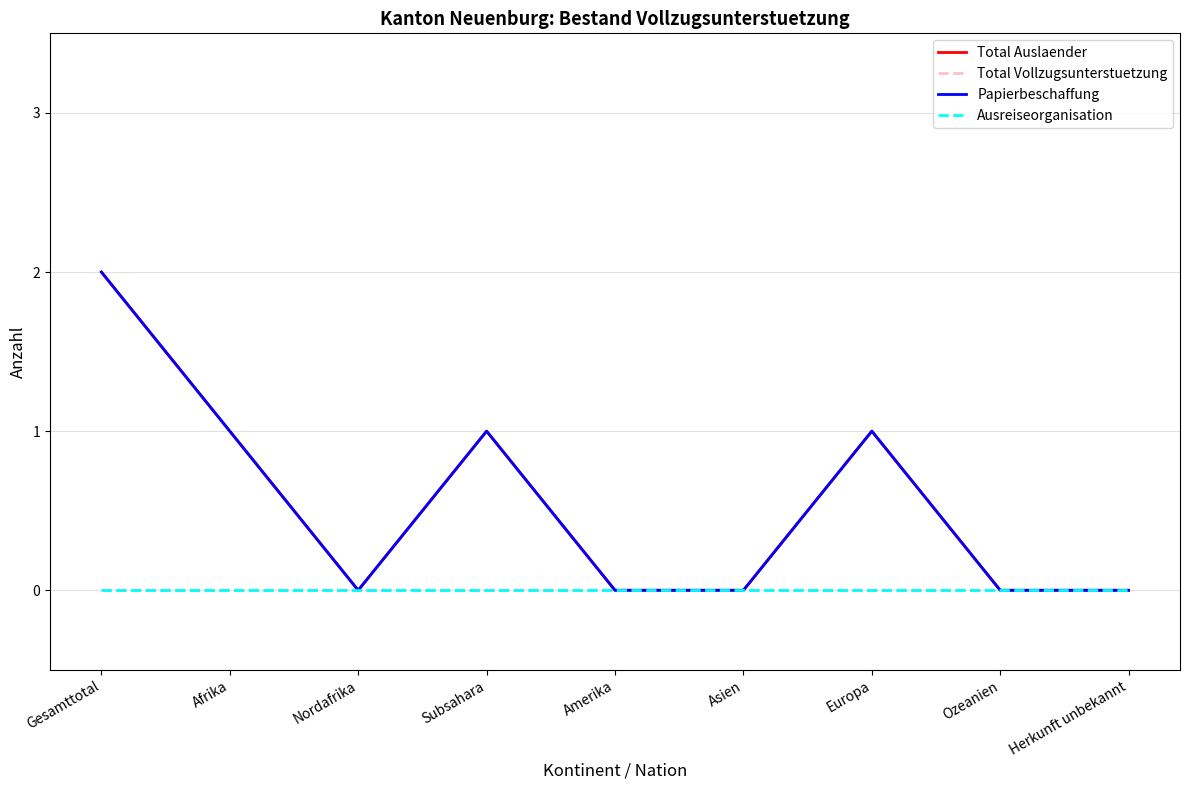

What is the label of the 4th point from the right?

Asien